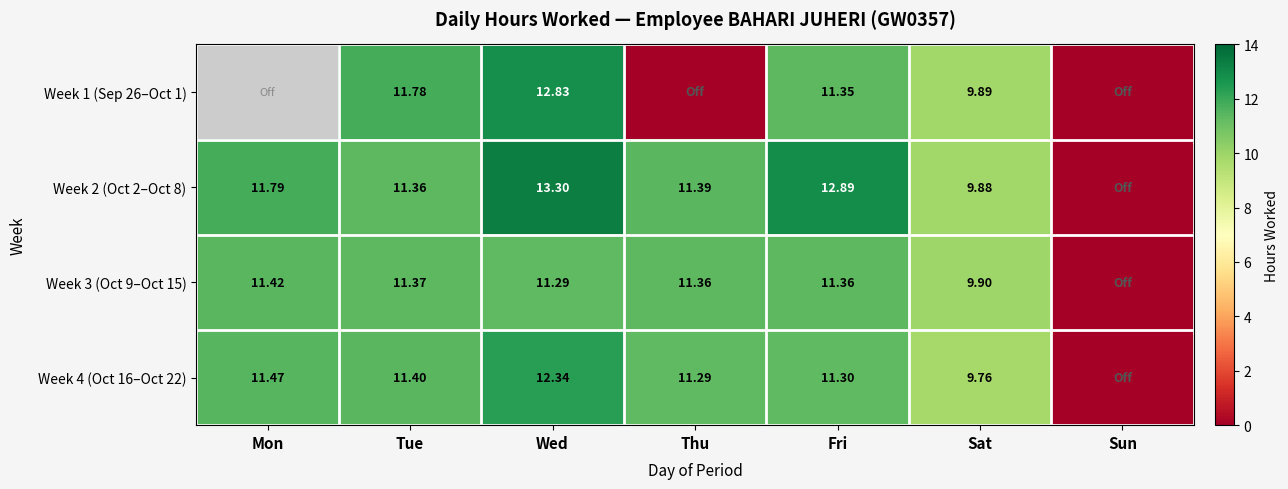

What is the greatest value displayed?

13.3